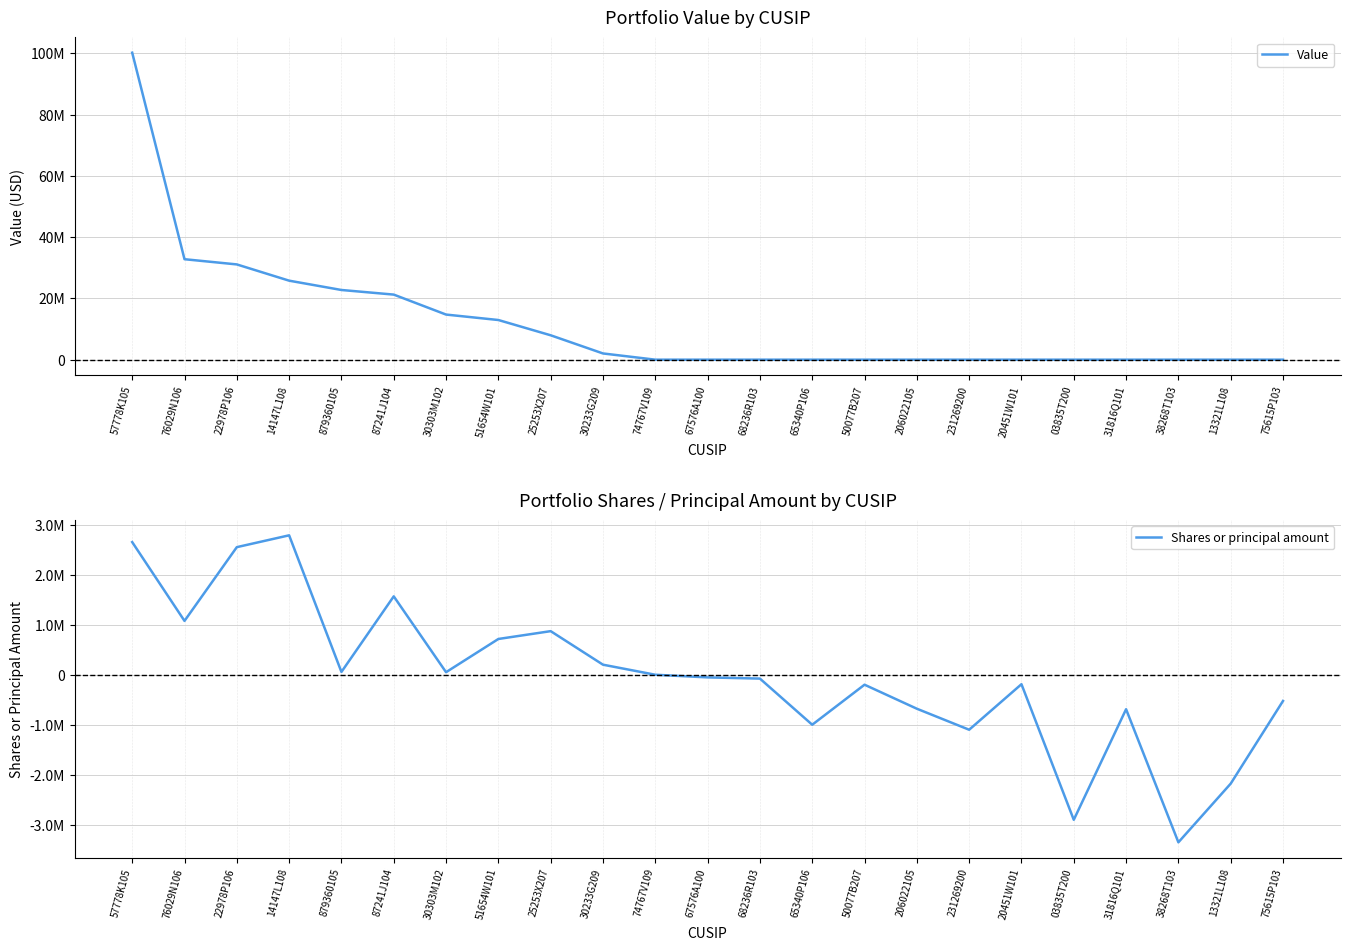

Rank the series at 879360105 from lowest to highest value.

Shares or principal amount, Value